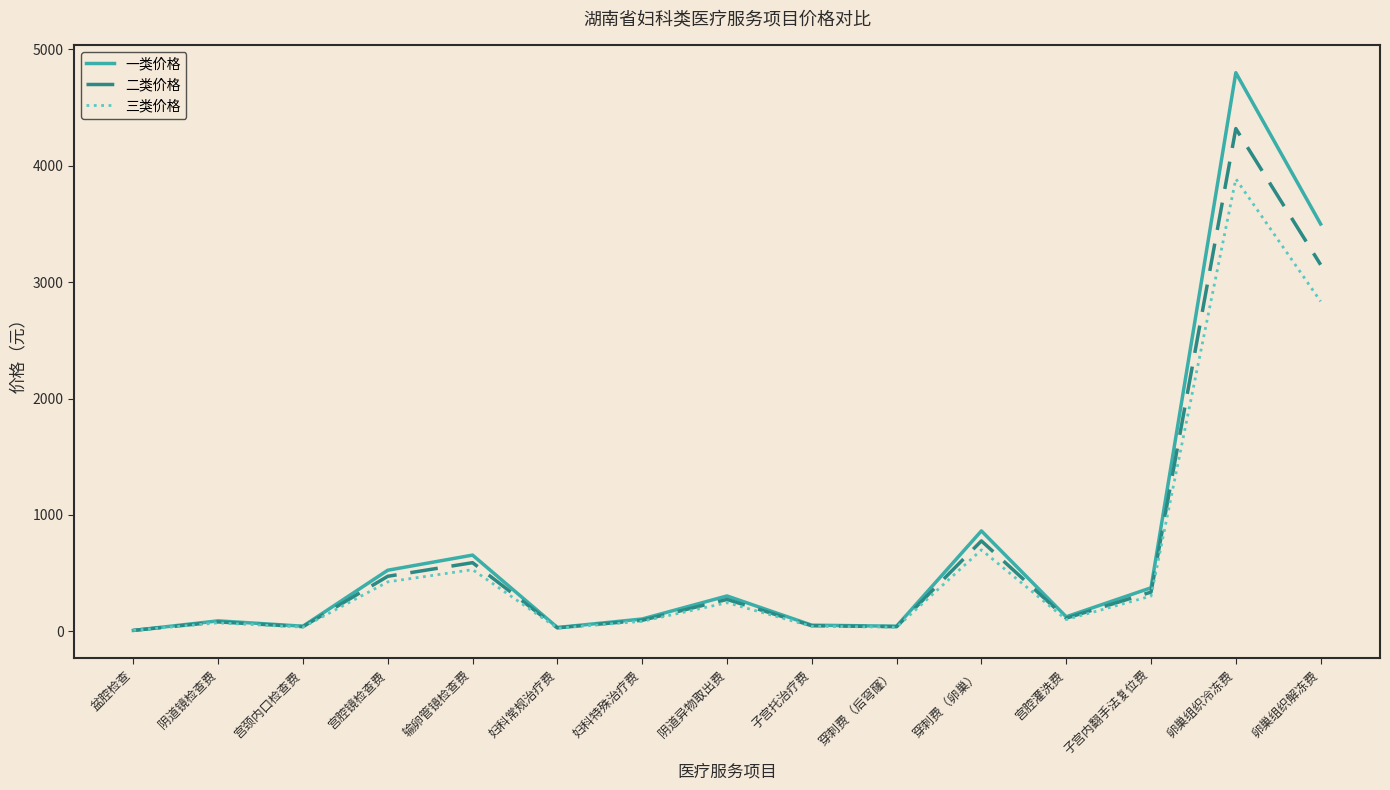

What is the highest value of the 一类价格 series?

4800